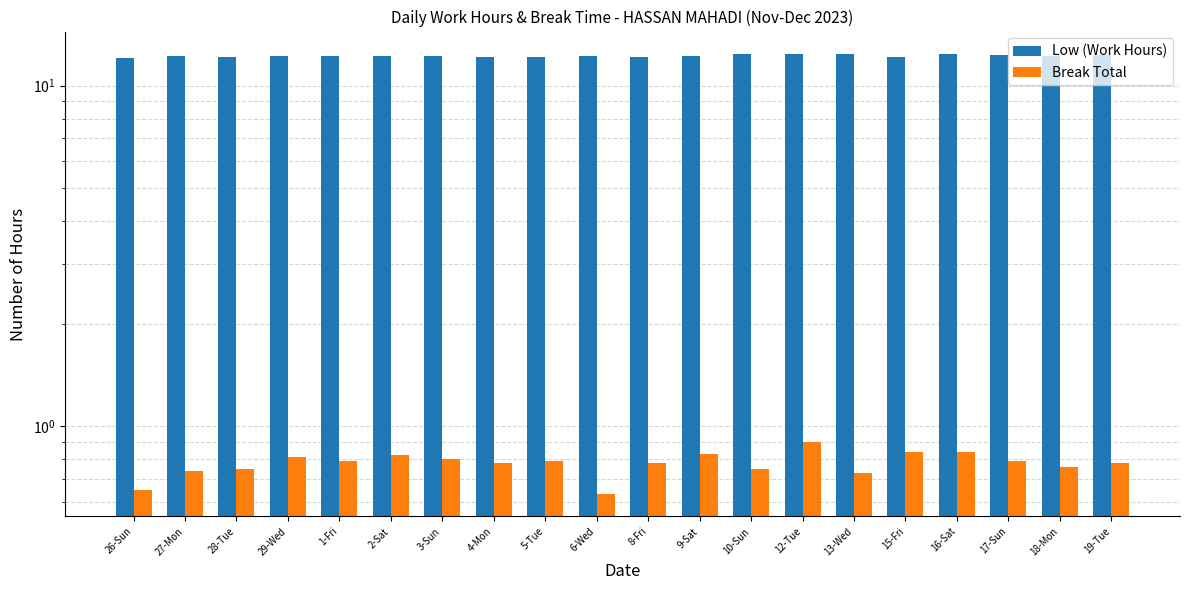

What is the spread (max minus min) of values at 15-Fri?

11.3